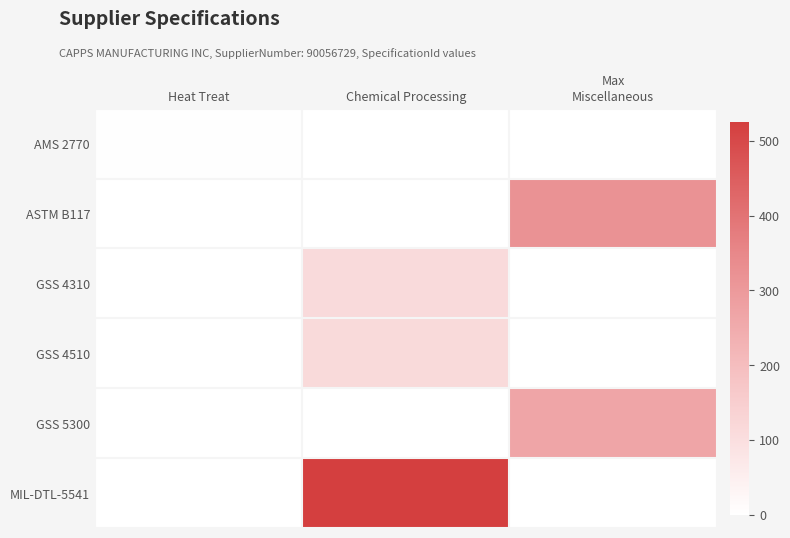

Between Heat Treat and Chemical Processing, which series saw the biggest shift?

MIL-DTL-5541